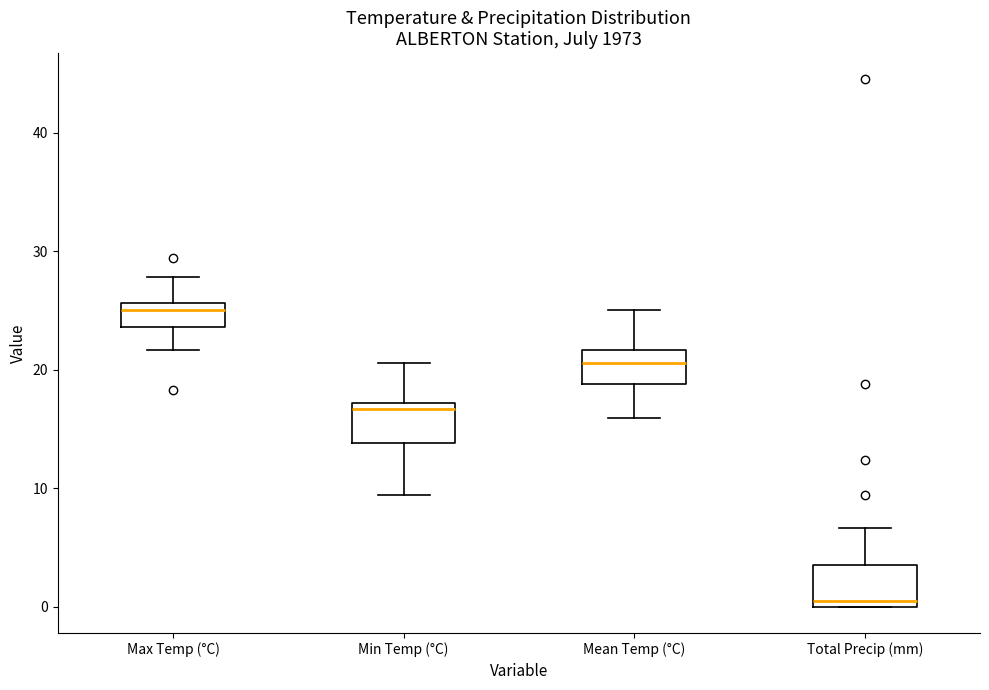

Which box's median line is the lowest?

Total Precip (mm)